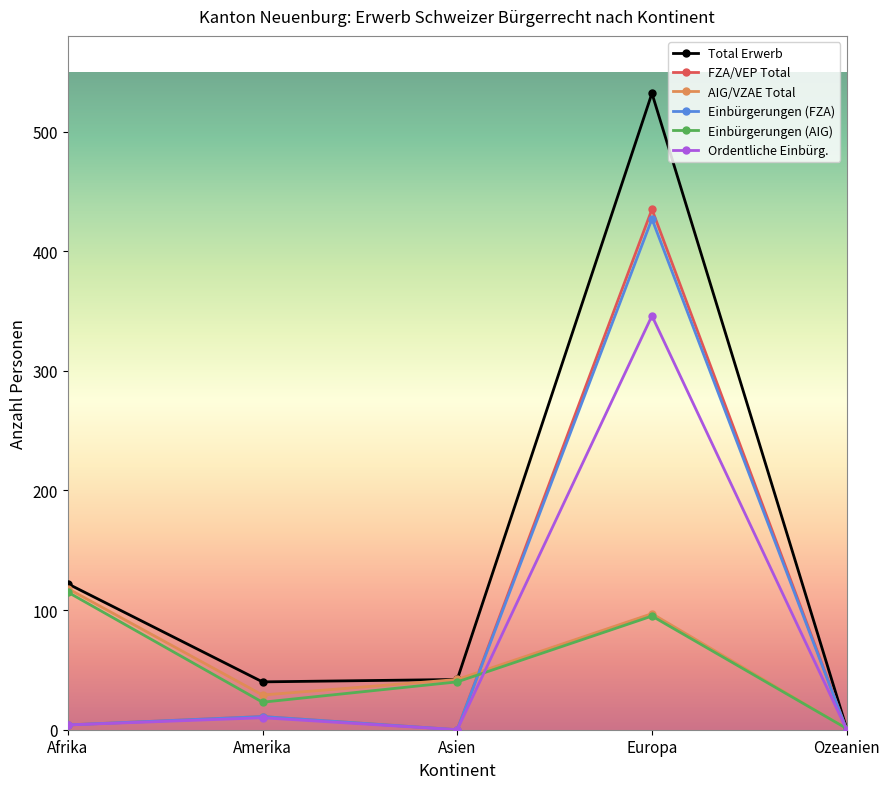

True or false: FZA/VEP Total has a value of 11 at Amerika.

True